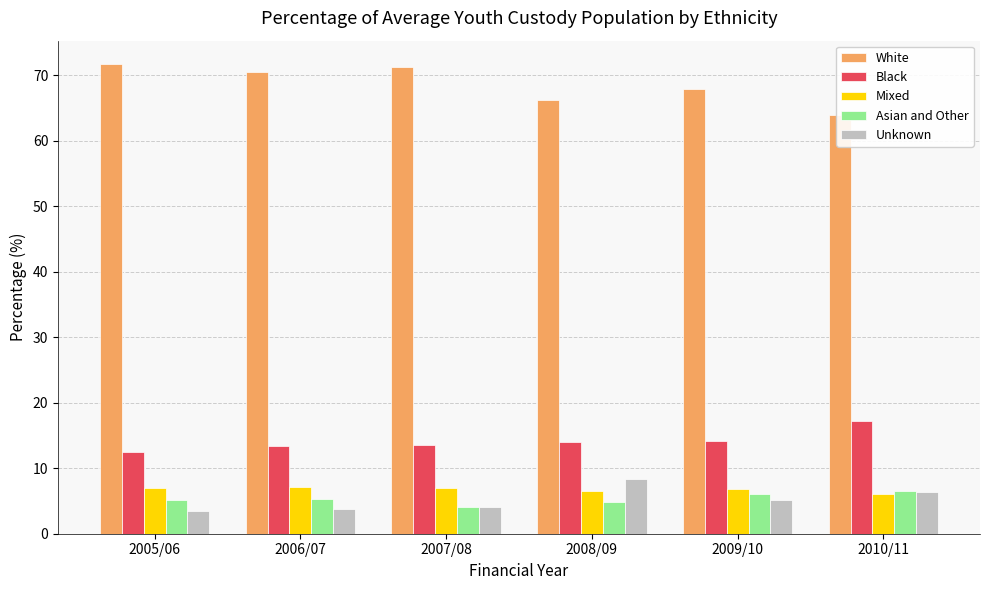

What is the highest value of the Asian and Other series?

6.5